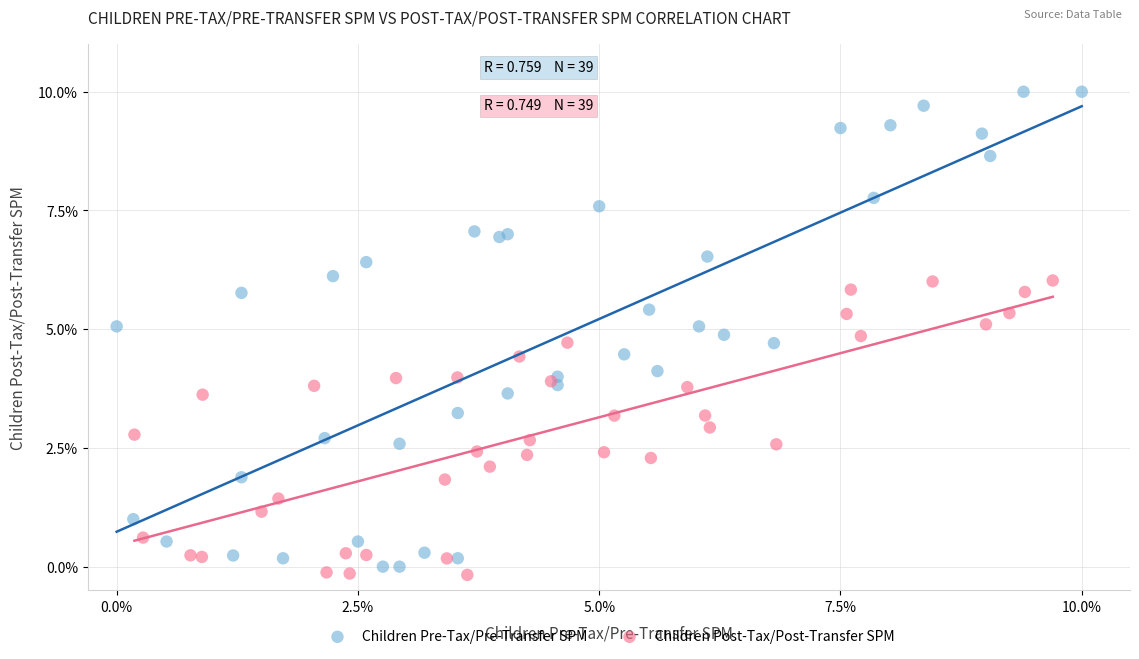

Which series contains the highest Y value?

Children Pre-Tax/Pre-Transfer SPM